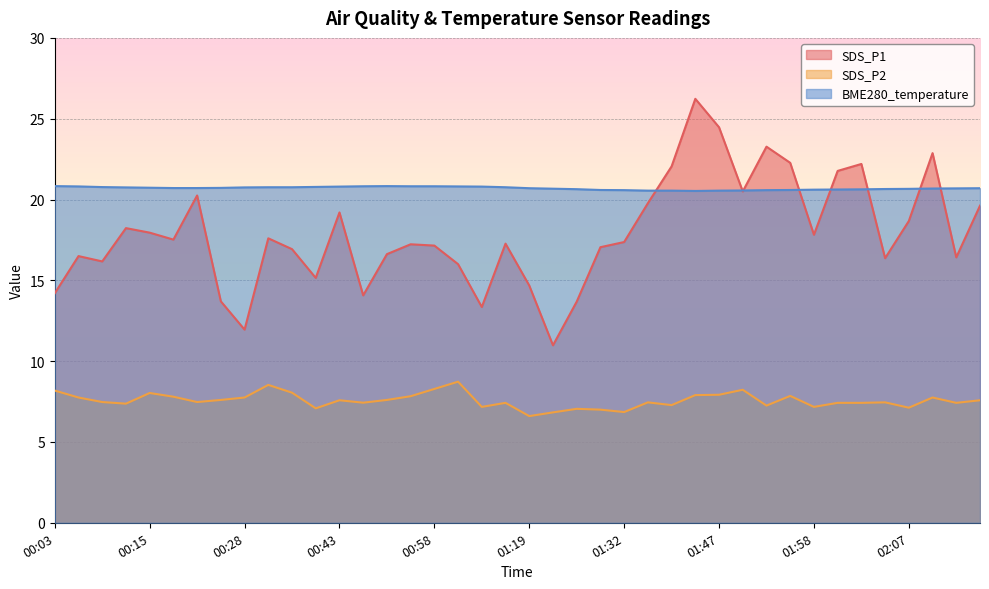

At how many categories does at least one series exceed 12?

40